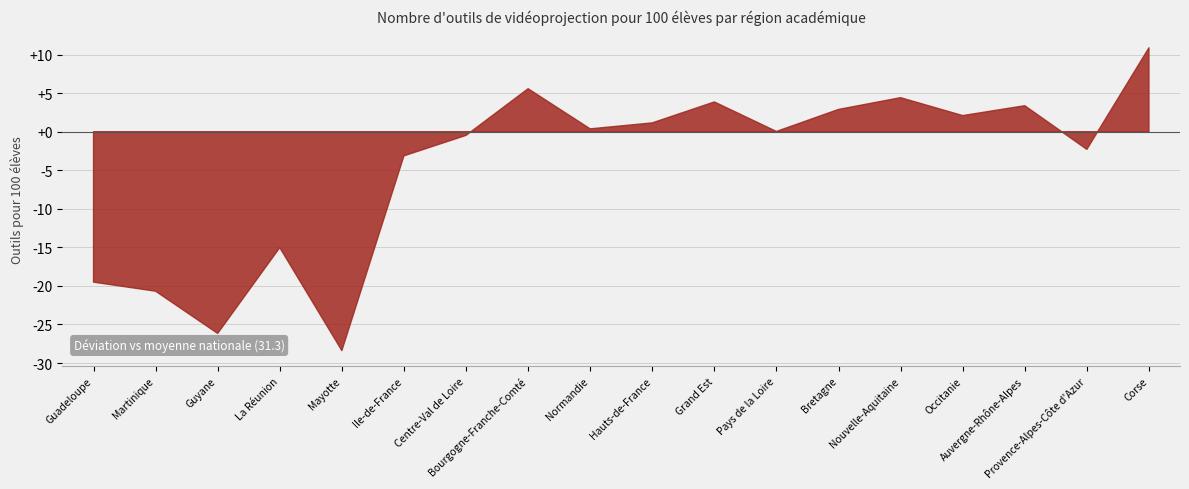

Which category has the highest value across all series?

Corse